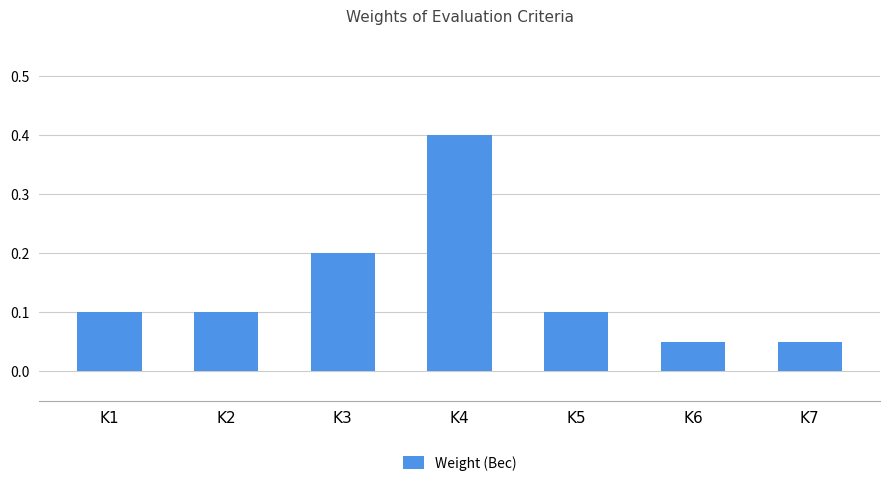

How many categories are shown in the chart?

7